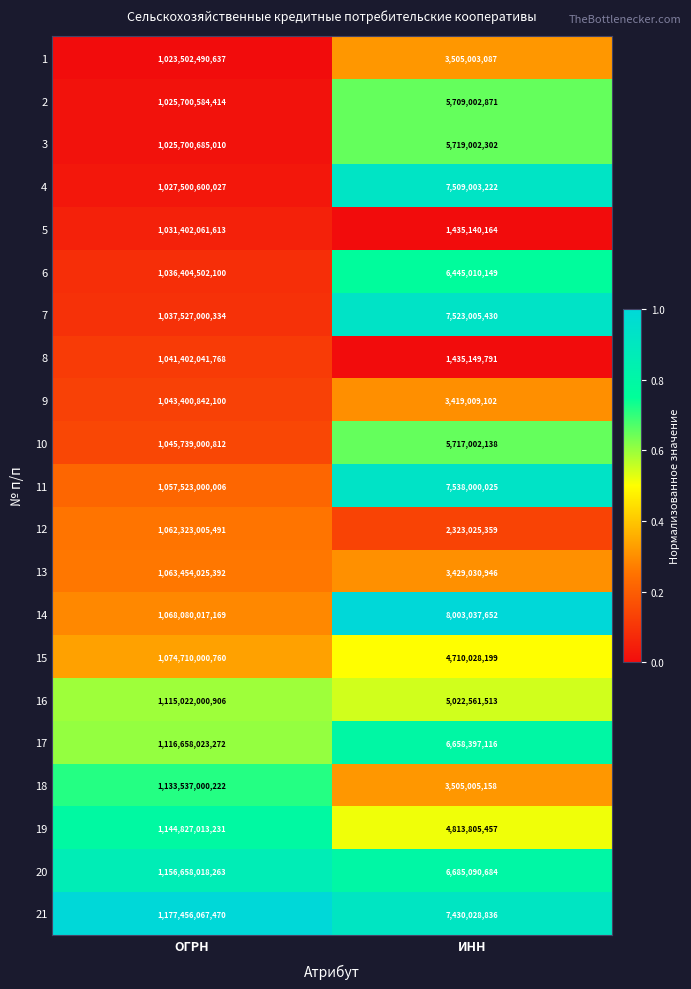

Rank the series at ИНН from lowest to highest value.

5, 8, 12, 9, 13, 1, 18, 15, 19, 16, 2, 10, 3, 6, 17, 20, 21, 4, 7, 11, 14